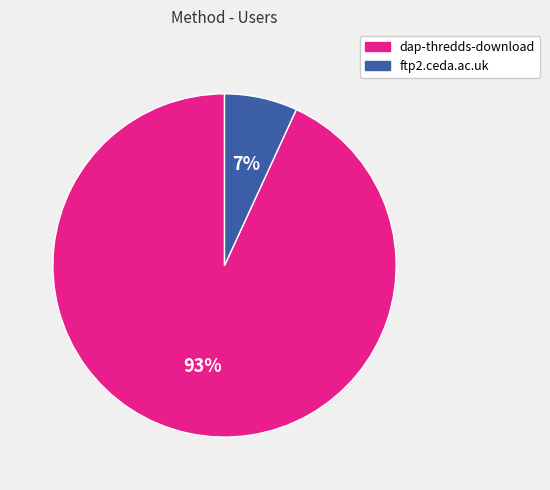

To the nearest percent, what is the combined percentage of dap-thredds-download and ftp2.ceda.ac.uk?

100%